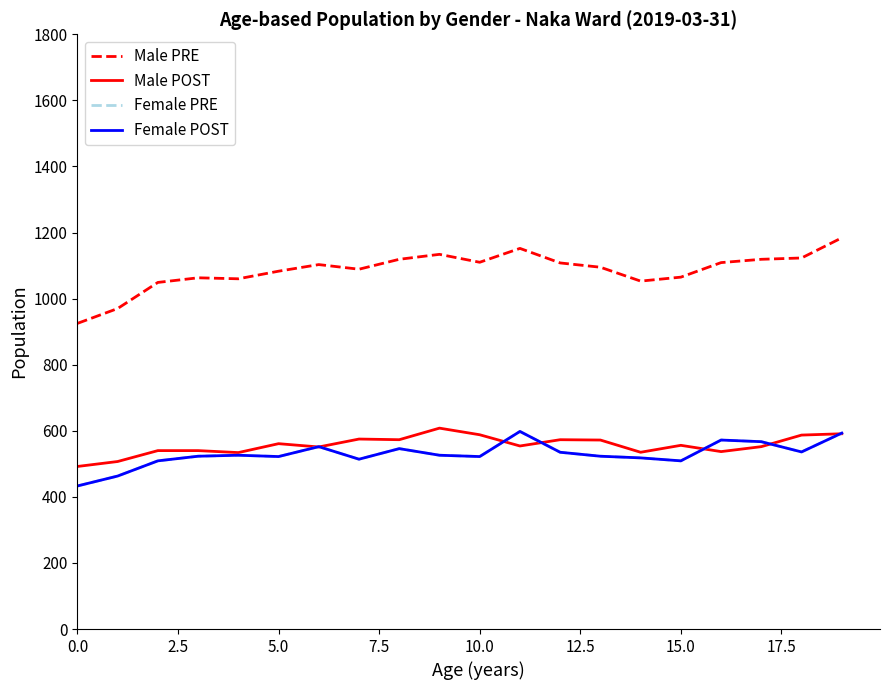

Reading left to right, what are all the values shown in this chart?

Male PRE: 925	970	1049	1063	1060	1083	1103	1089	1119	1134	1110	1152	1108	1095	1053	1065	1109	1119	1123	1184
Male POST: 492	507	540	540	534	561	551	575	573	608	588	554	573	572	535	556	537	552	587	591
Female PRE: 433	463	509	523	526	522	552	514	546	526	522	598	535	523	518	509	572	567	536	593
Female POST: 433	463	509	523	526	522	552	514	546	526	522	598	535	523	518	509	572	567	536	593